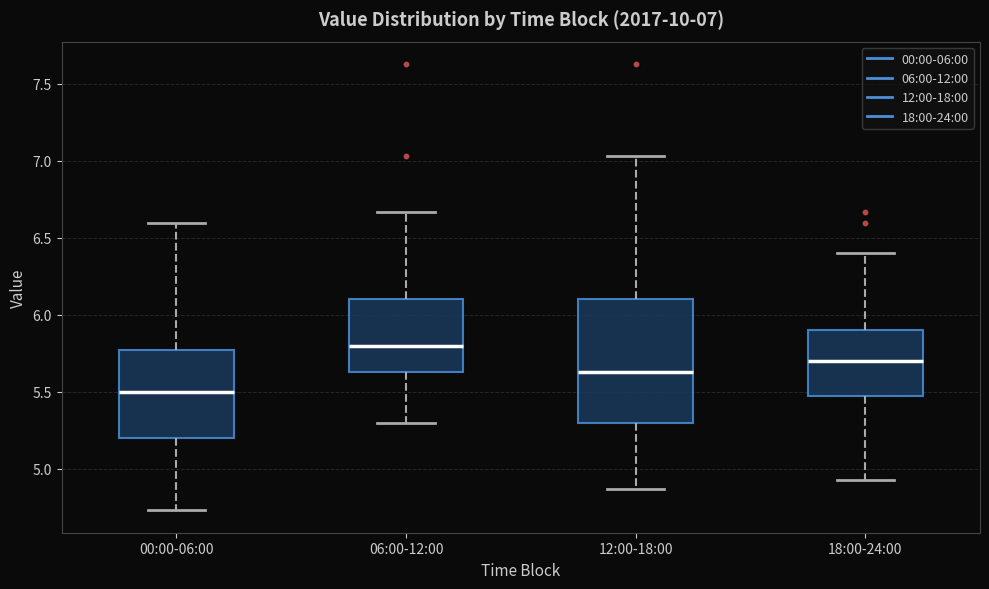

Which box's median line is the highest?

06:00-12:00